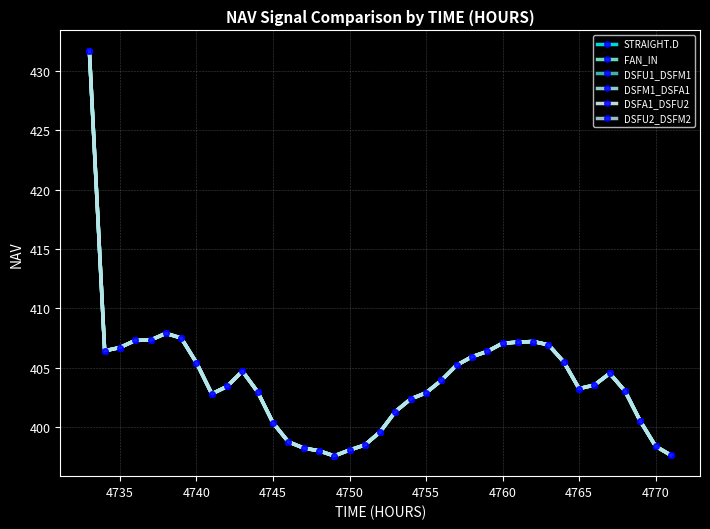

Is this an area chart (filled region under the line)?

No